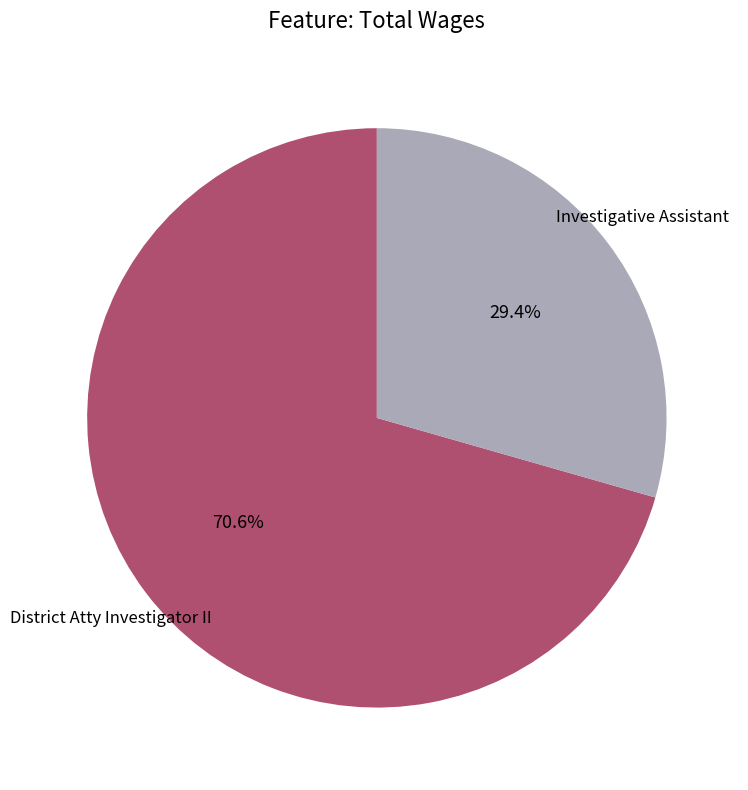

Does District Atty Investigator II account for over 50% of the chart?

Yes